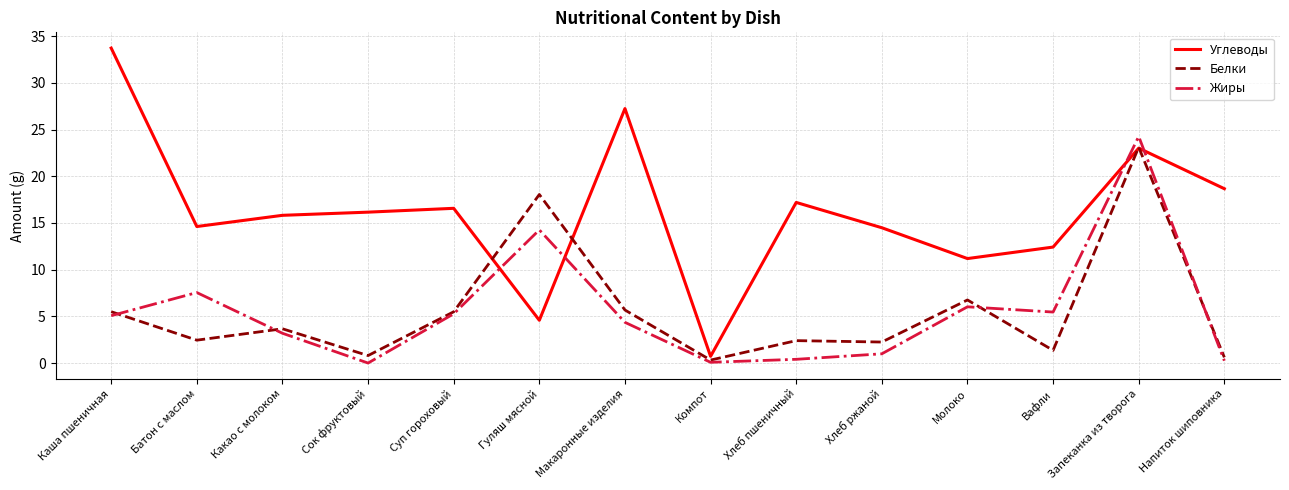

What is the sum of all Жиры values?

77.2